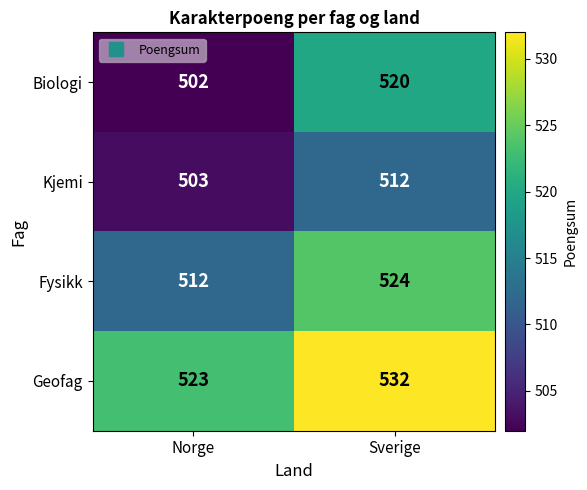

What is the approximate value of Biologi at Norge?

502